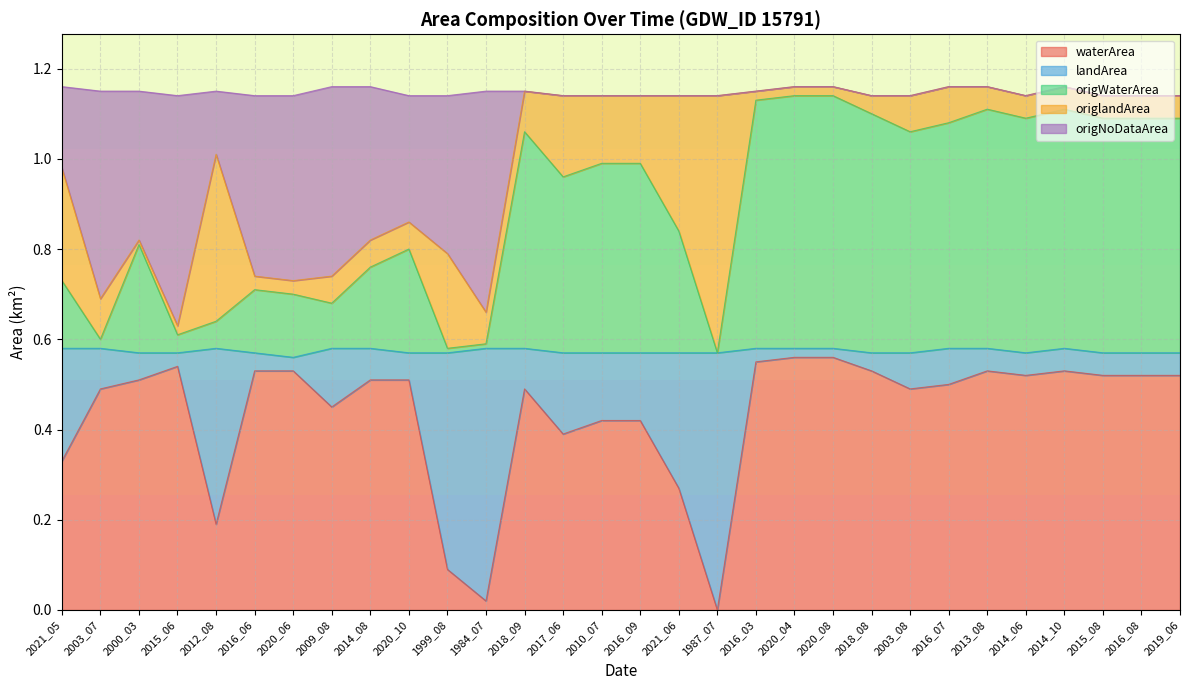

What are all the series names shown in the legend?

waterArea, landArea, origWaterArea, origlandArea, origNoDataArea